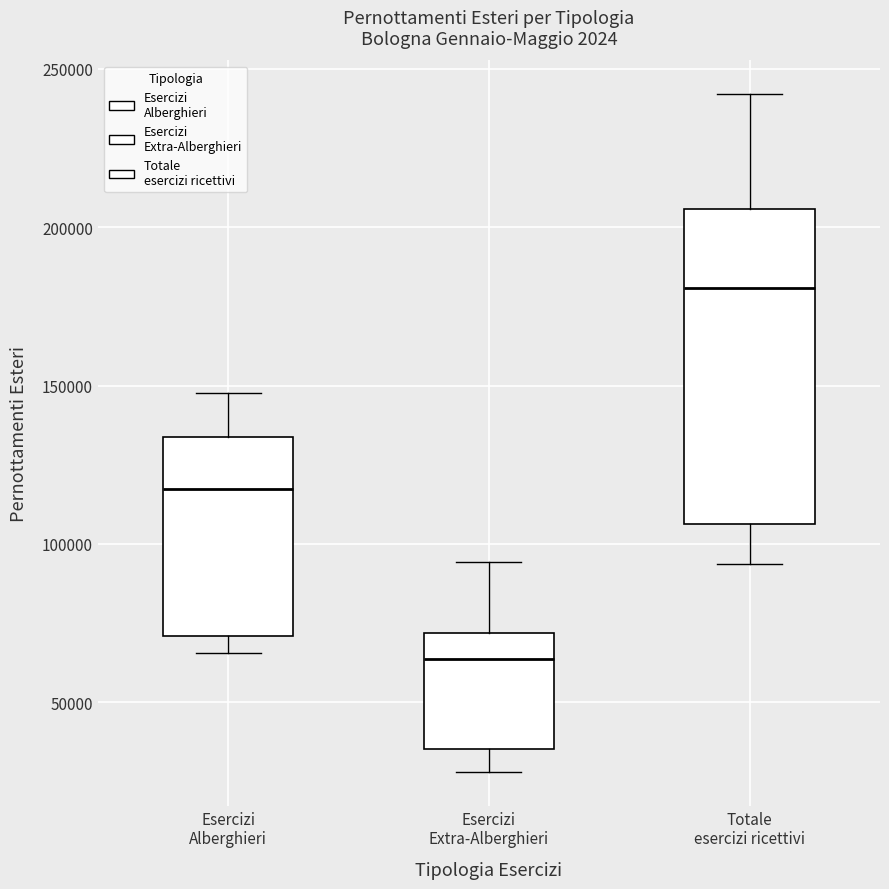

Reading left to right, transcribe this box plot: for each box, give where its median line is, the range the box spans, and where its two whiskers end, as read against the y-axis. The values are not printed on the chart, so give them approximately, as read against the axis.

Esercizi Alberghieri: median 115000, box 70000 to 135000, whiskers 65000 to 150000
Esercizi Extra-Alberghieri: median 65000, box 35000 to 70000, whiskers 30000 to 95000
Totale esercizi ricettivi: median 180000, box 105000 to 205000, whiskers 95000 to 240000